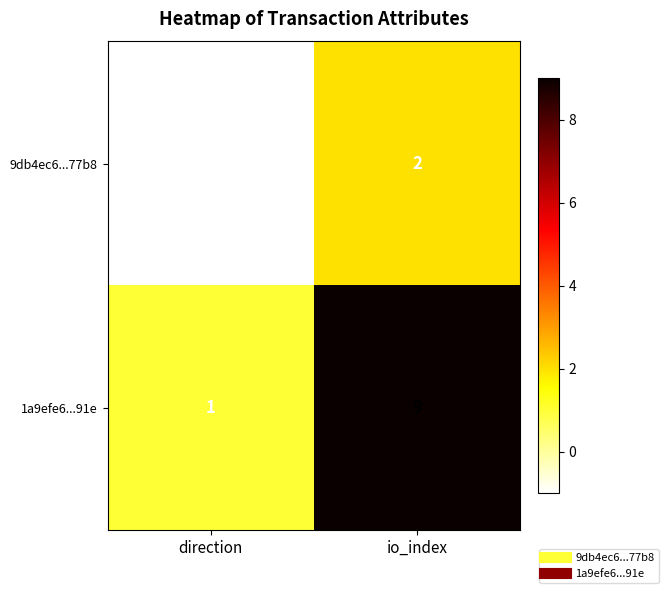

At which category is the sum across all series the highest?

io_index